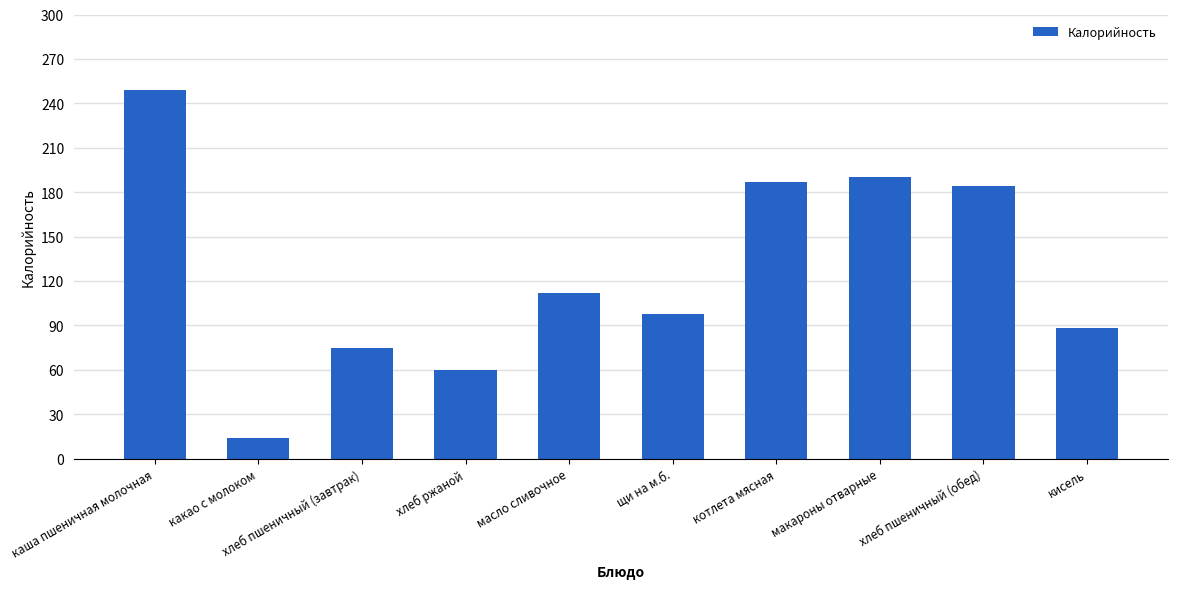

What is the value of the 10th bar from the left?

88.0